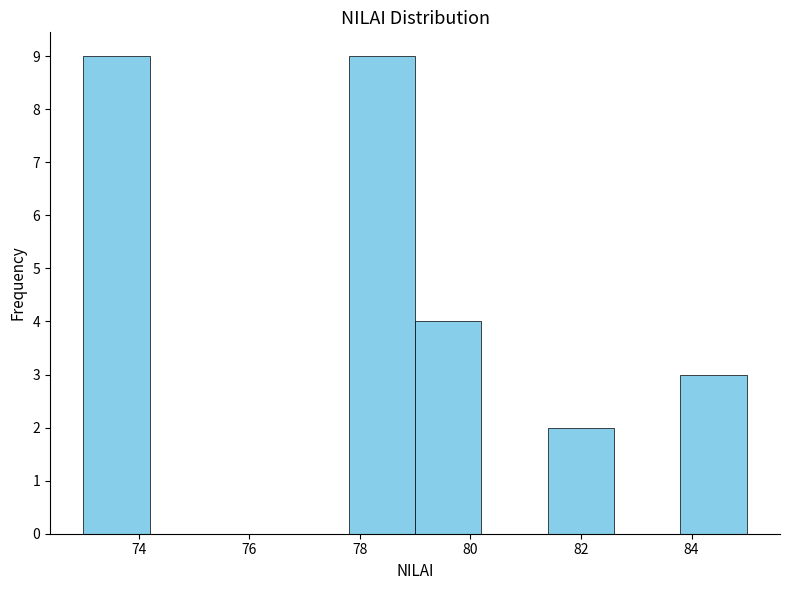

Reading left to right, transcribe this chart: for each bar, give the range it covers on the x-axis and its height. The values are not printed on the chart, so give them approximately, as read against the axis.

73.0 to 74.2: 9
74.2 to 75.4: 0
75.4 to 76.6: 0
76.6 to 77.8: 0
77.8 to 79.0: 9
79.0 to 80.2: 4
80.2 to 81.4: 0
81.4 to 82.6: 2
82.6 to 83.8: 0
83.8 to 85.0: 3